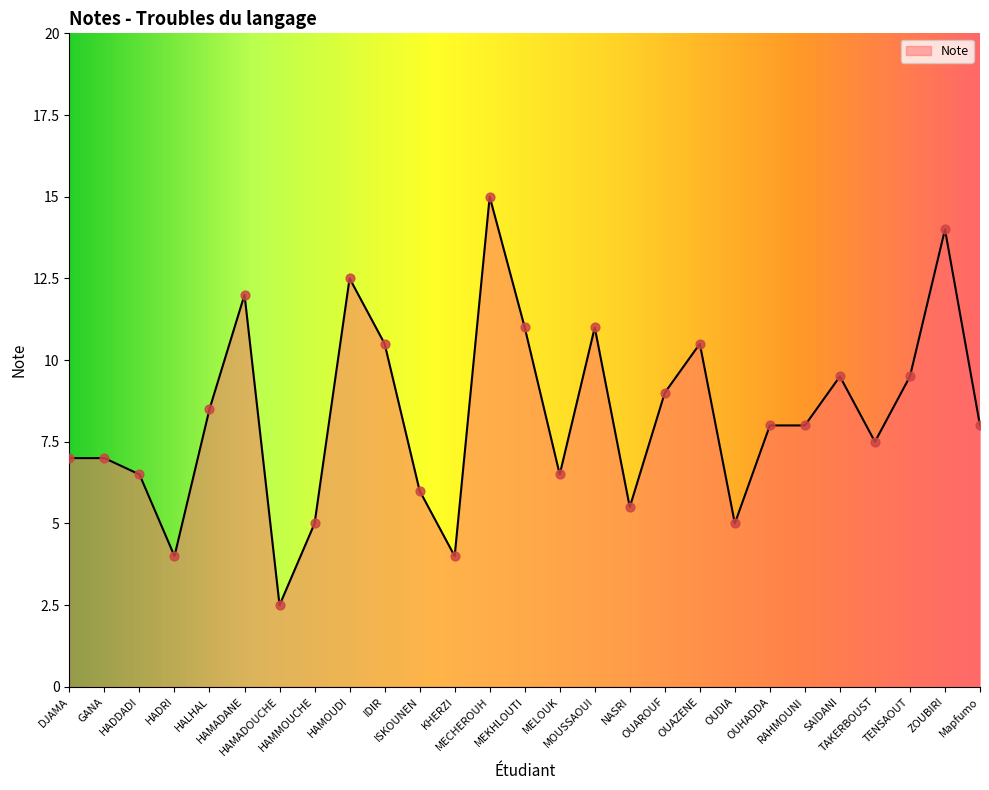

What is the change in value from HALHAL to MOUSSAOUI?

+2.5